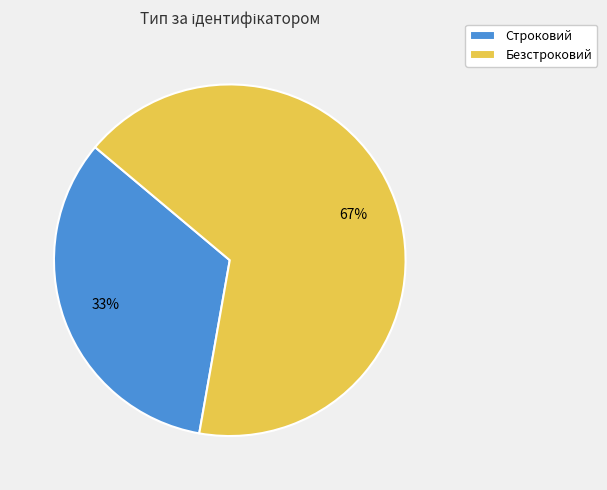

Rank the categories by value from highest to lowest.

Безстроковий, Строковий